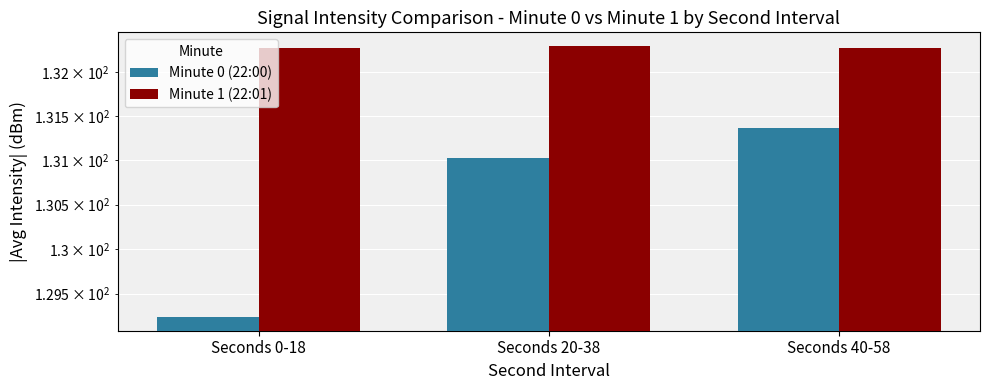

How many values in the Minute 0 (22:00) series exceed 131?

2